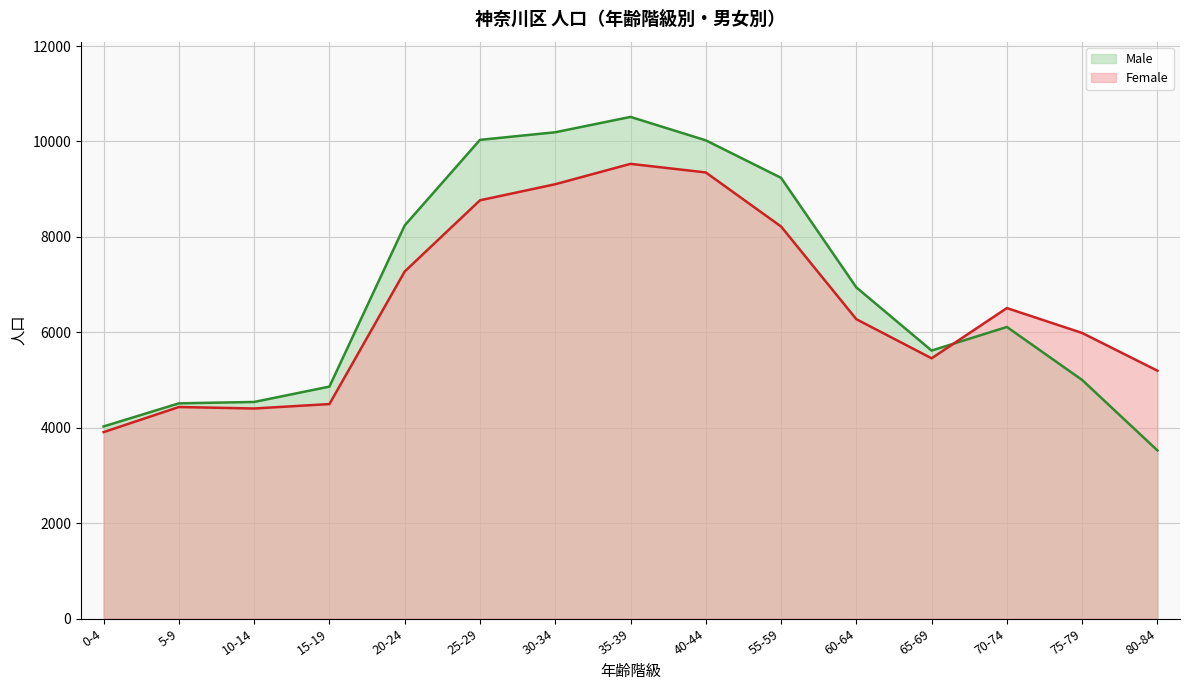

What is the label of the 15th point from the right?

0-4